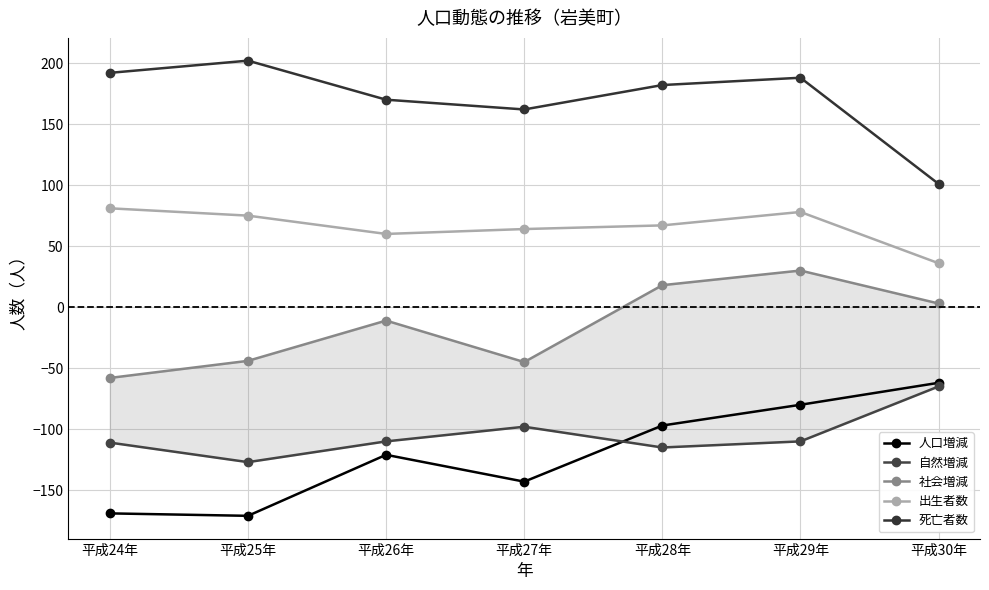

Rank the series at 平成25年 from highest to lowest value.

死亡者数, 出生者数, 社会増減, 自然増減, 人口増減